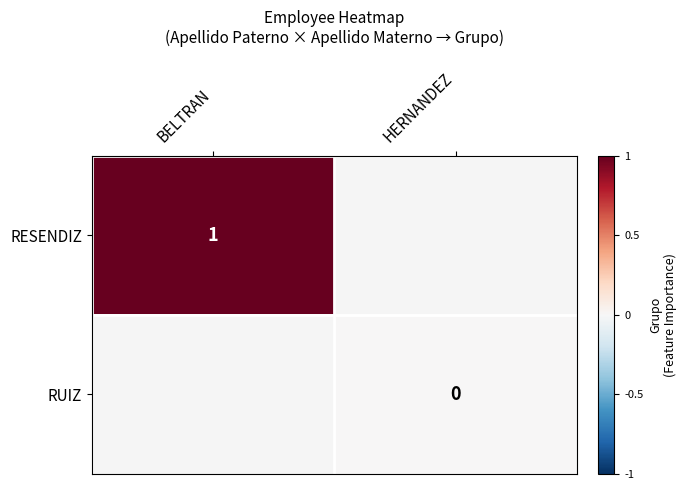

Is it true that RESENDIZ equals 1 at BELTRAN?

True